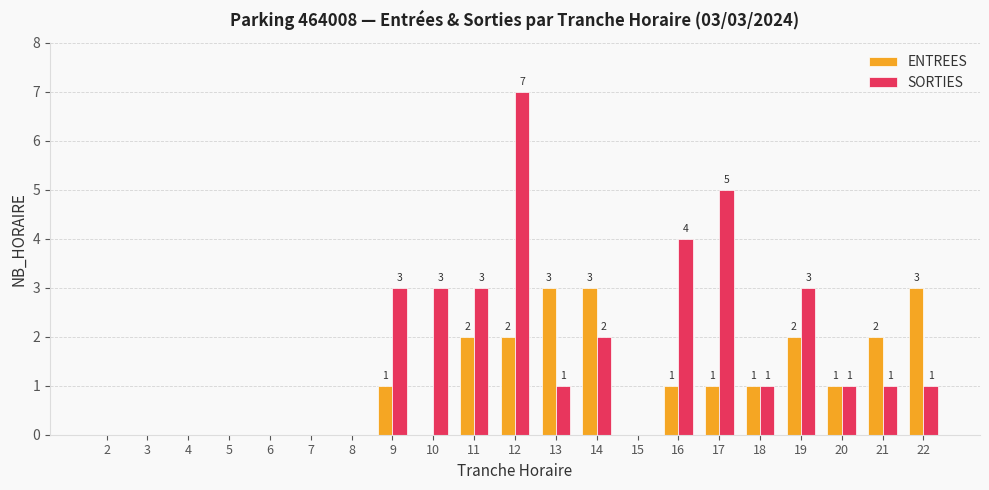

How many values in SORTIES are above zero?

13